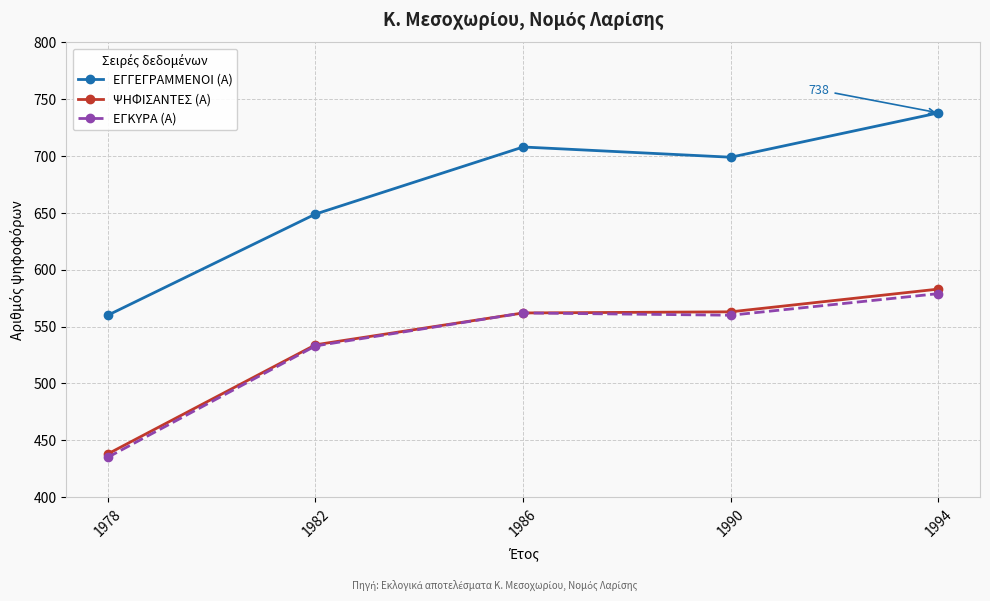

Does the chart display data point markers on the line(s)?

Yes